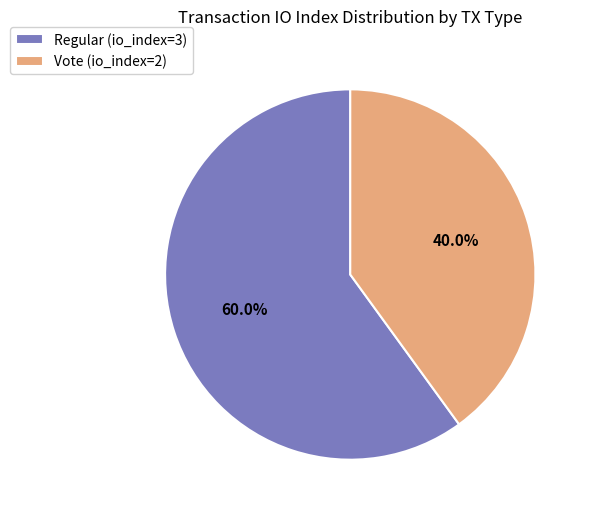

Rank the categories by value from highest to lowest.

Regular (io_index=3), Vote (io_index=2)